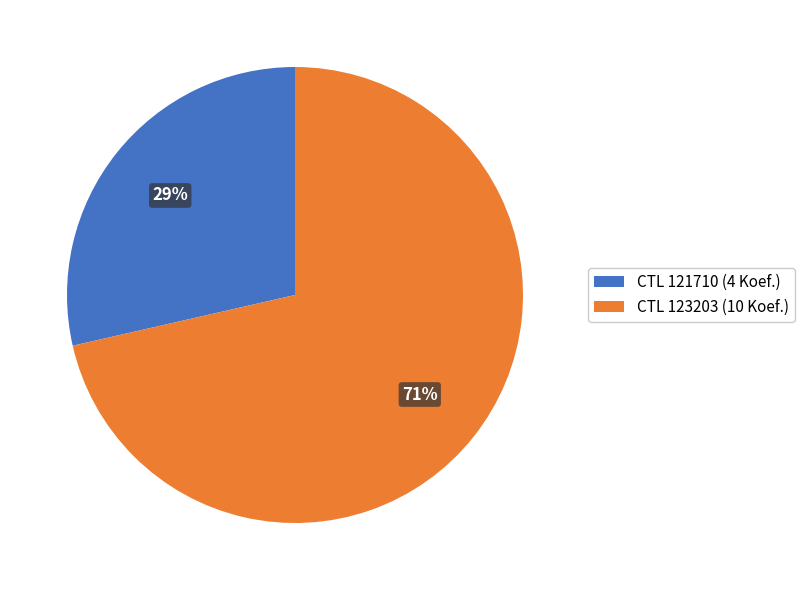

Is the sum of CTL 121710 (4 Koef.) and CTL 123203 (10 Koef.) greater than half?

Yes